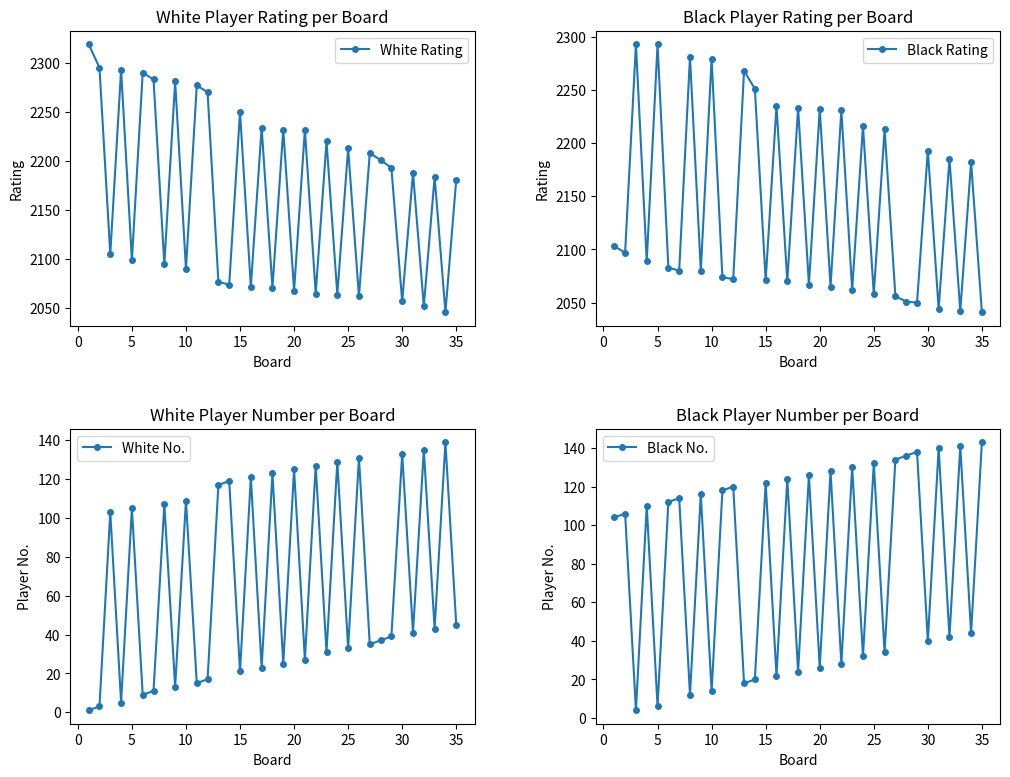

Reading right to left, what are all the values shown in this chart?

White Rating: 2181	2046	2184	2052	2188	2057	2193	2201	2208	2062	2213	2064	2220	2065	2232	2068	2232	2071	2234	2072	2250	2074	2077	2270	2277	2090	2281	2095	2283	2290	2099	2293	2105	2295	2319
Black Rating: 2041	2182	2042	2185	2044	2193	2050	2051	2056	2213	2058	2216	2062	2231	2065	2232	2067	2233	2070	2235	2071	2251	2268	2072	2074	2279	2080	2281	2080	2083	2293	2089	2293	2097	2103
White No.: 45	139	43	135	41	133	39	37	35	131	33	129	31	127	27	125	25	123	23	121	21	119	117	17	15	109	13	107	11	9	105	5	103	3	1
Black No.: 143	44	141	42	140	40	138	136	134	34	132	32	130	28	128	26	126	24	124	22	122	20	18	120	118	14	116	12	114	112	6	110	4	106	104